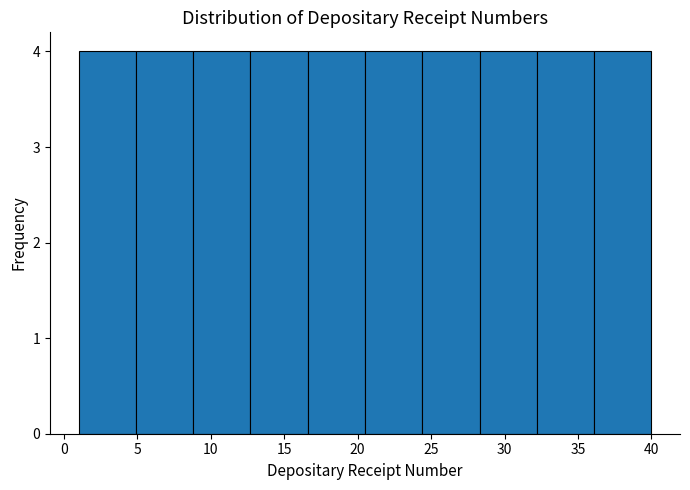

Reading left to right, transcribe this chart: for each bar, give the range it covers on the x-axis and its height. Neither the bar edges nor the heights are printed on the chart, so give them approximately, as read against the axes.

1.0 to 4.9: 4
4.9 to 8.8: 4
8.8 to 12.7: 4
12.7 to 16.6: 4
16.6 to 20.5: 4
20.5 to 24.4: 4
24.4 to 28.3: 4
28.3 to 32.2: 4
32.2 to 36.1: 4
36.1 to 40.0: 4